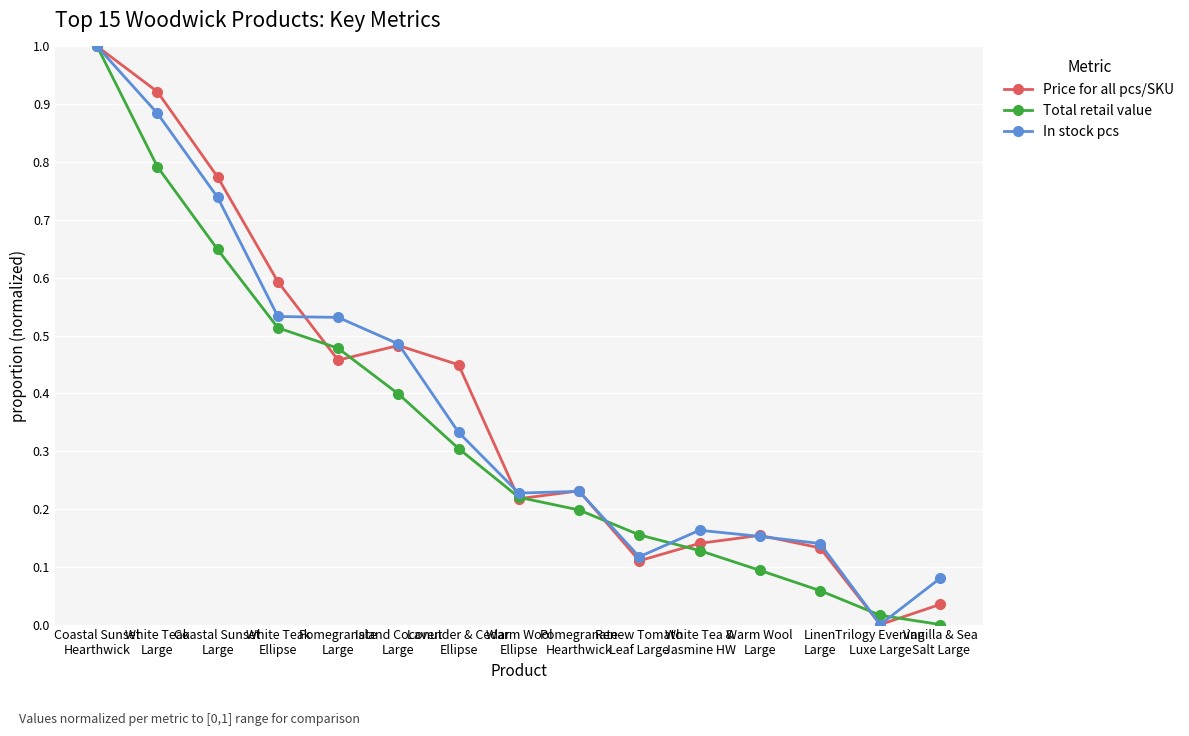

What are all the series names shown in the legend?

Price for all pcs/SKU, Total retail value, In stock pcs